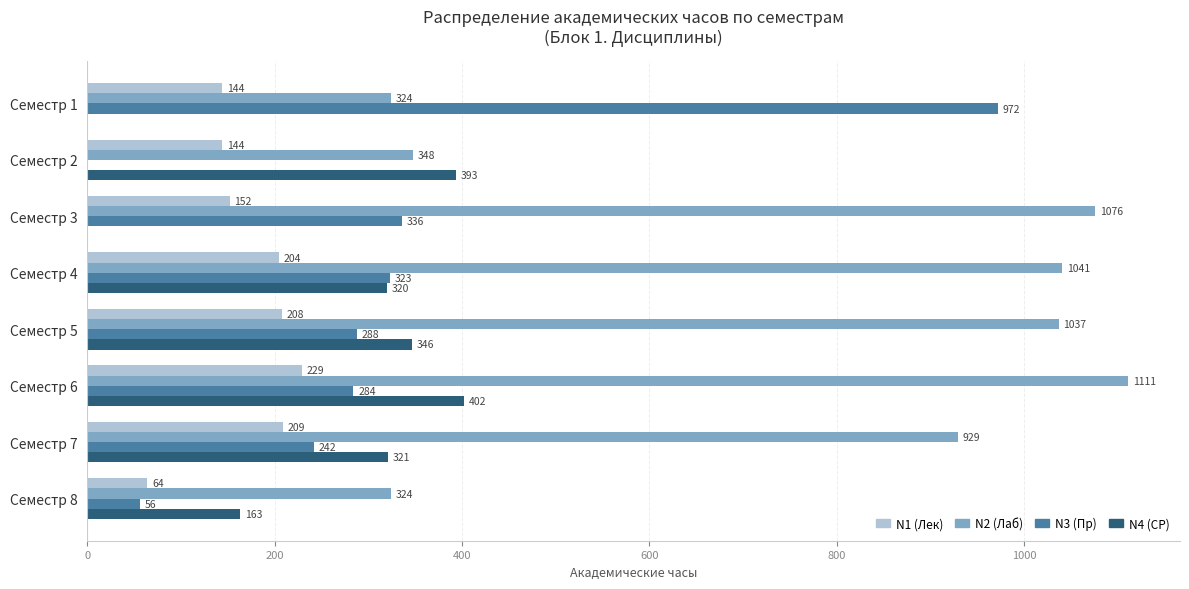

At which label is N2 (Лаб) closest to 717?

Семестр 7